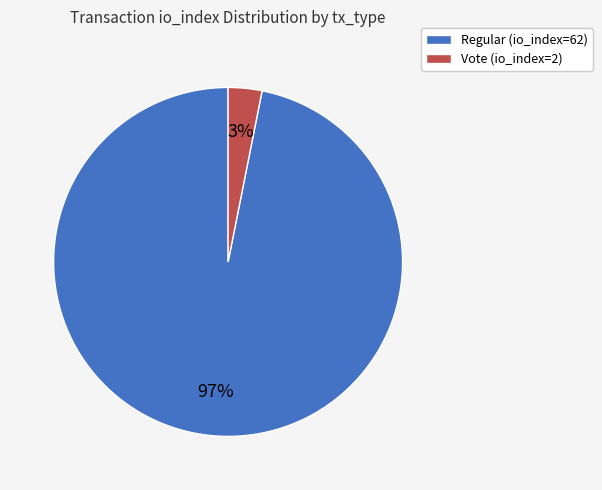

What percentage is the Vote (io_index=2) slice, to the nearest percent?

3%